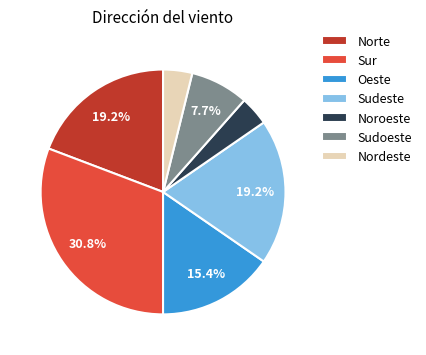

Which has a higher value, Sudeste or Nordeste?

Sudeste